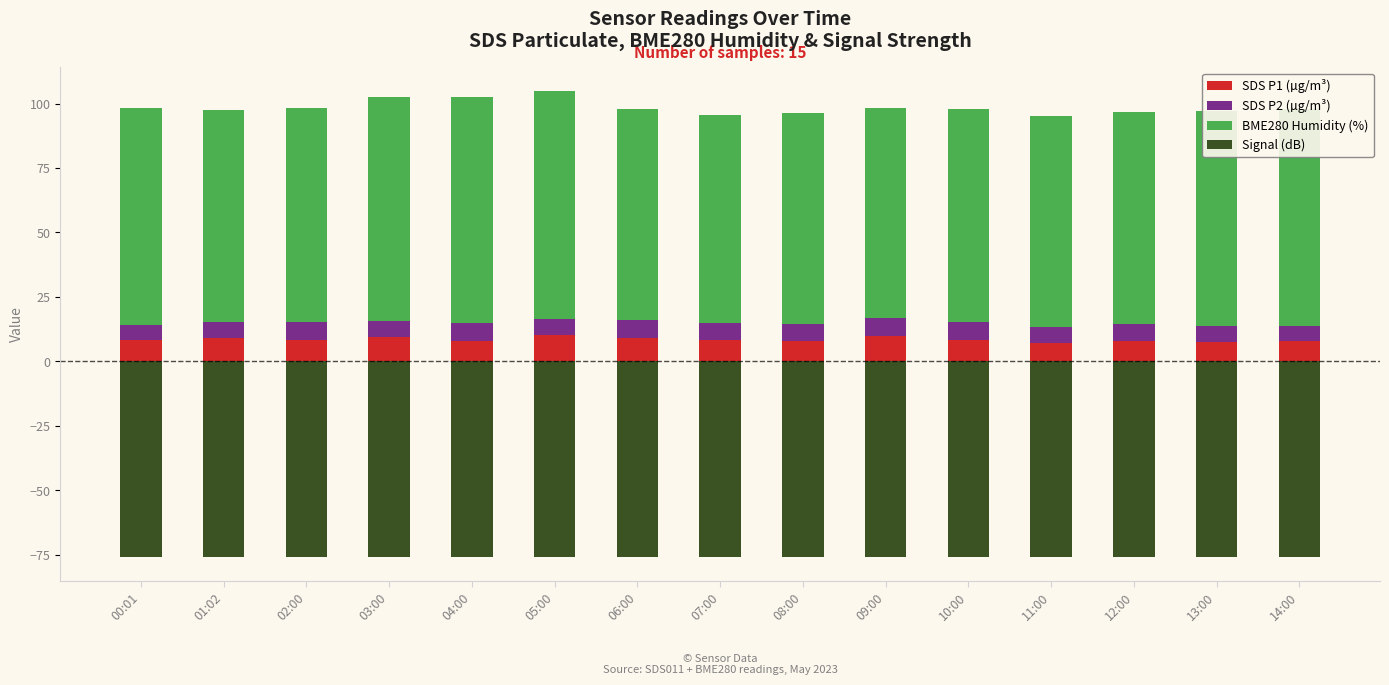

What is the average value of the SDS P1 (µg/m³) series?

8.4